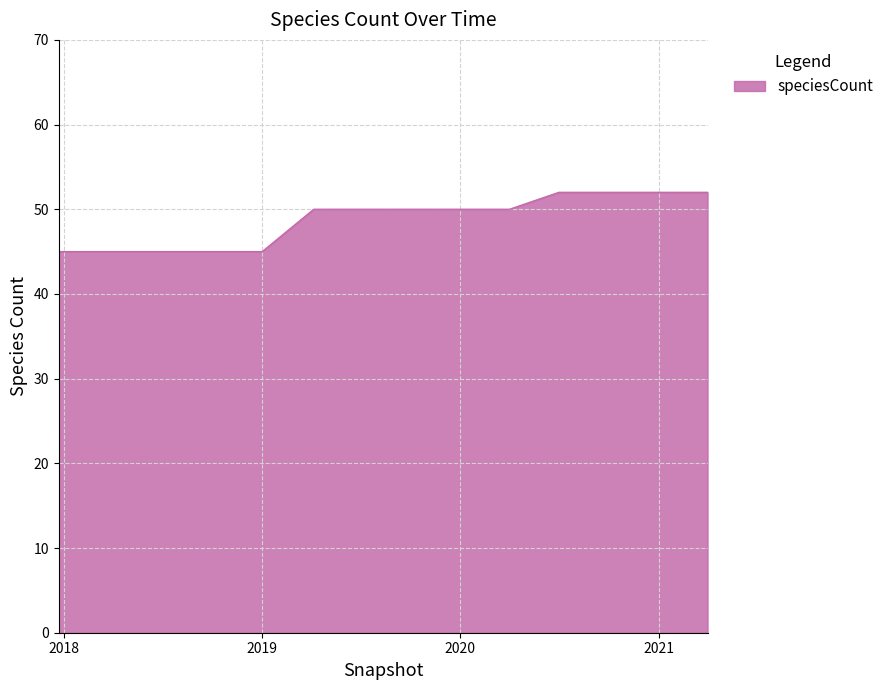

What is the sum of all values?

683